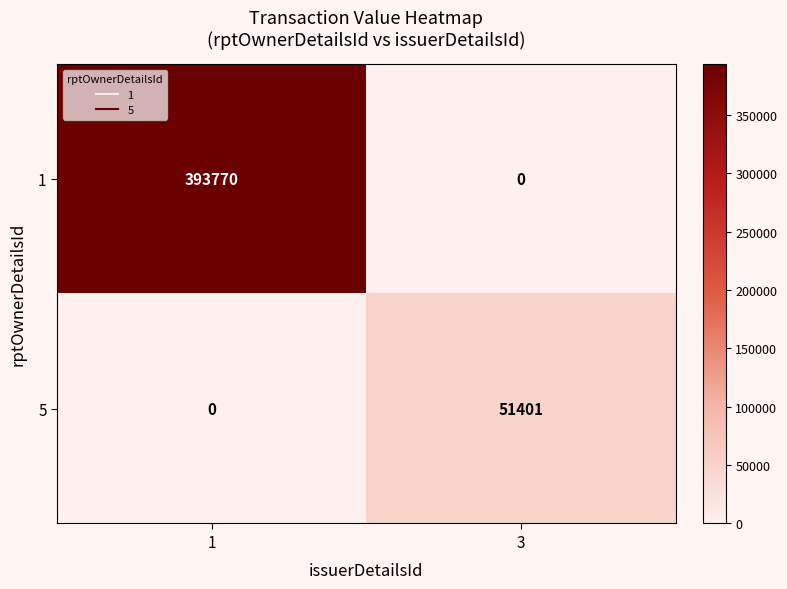

What is the maximum value shown in the chart?

393770